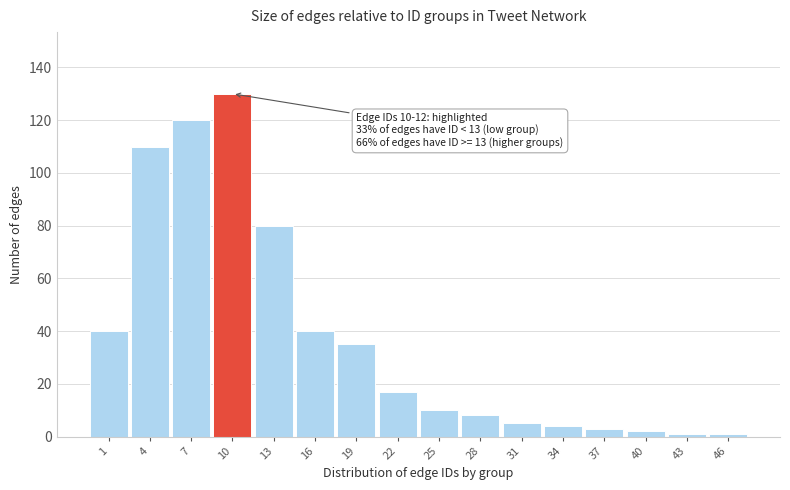

Reading left to right, list all the values displayed in this chart.

1=40	4=110	7=120	10=130	13=80	16=40	19=35	22=17	25=10	28=8	31=5	34=4	37=3	40=2	43=1	46=1